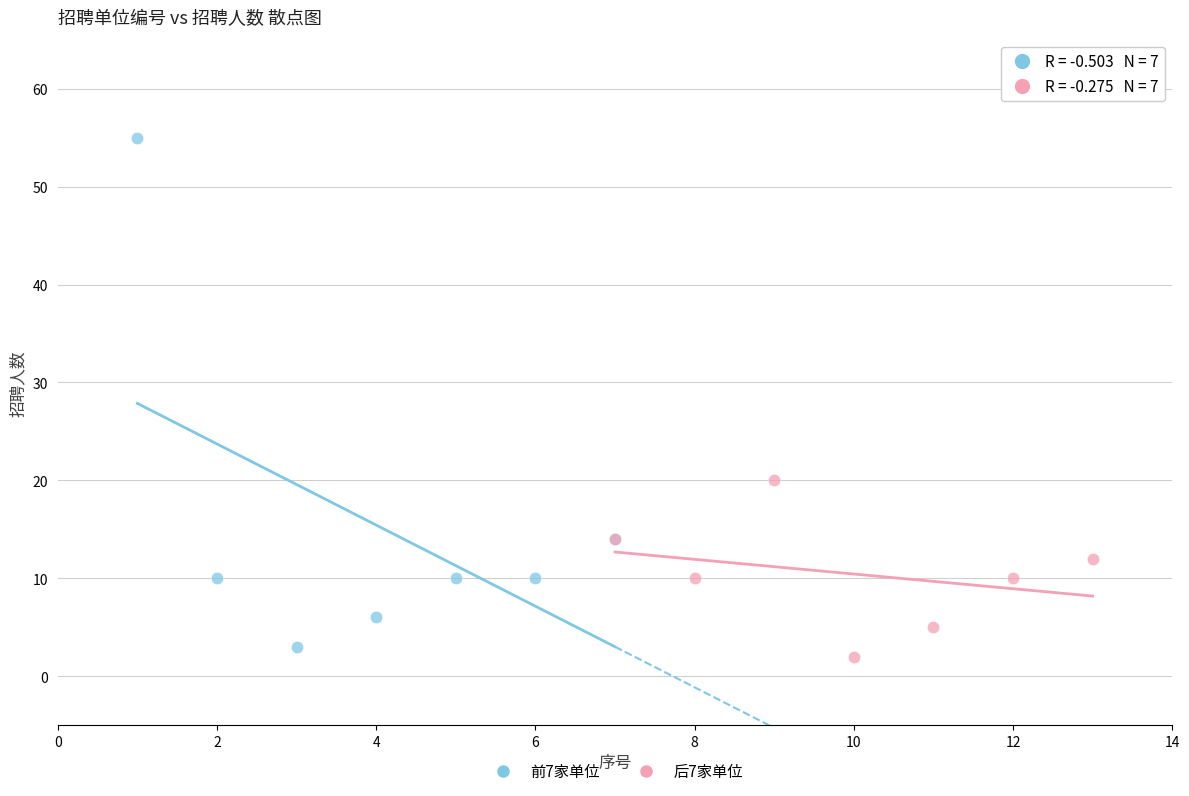

Which series contains the highest Y value?

前7家单位